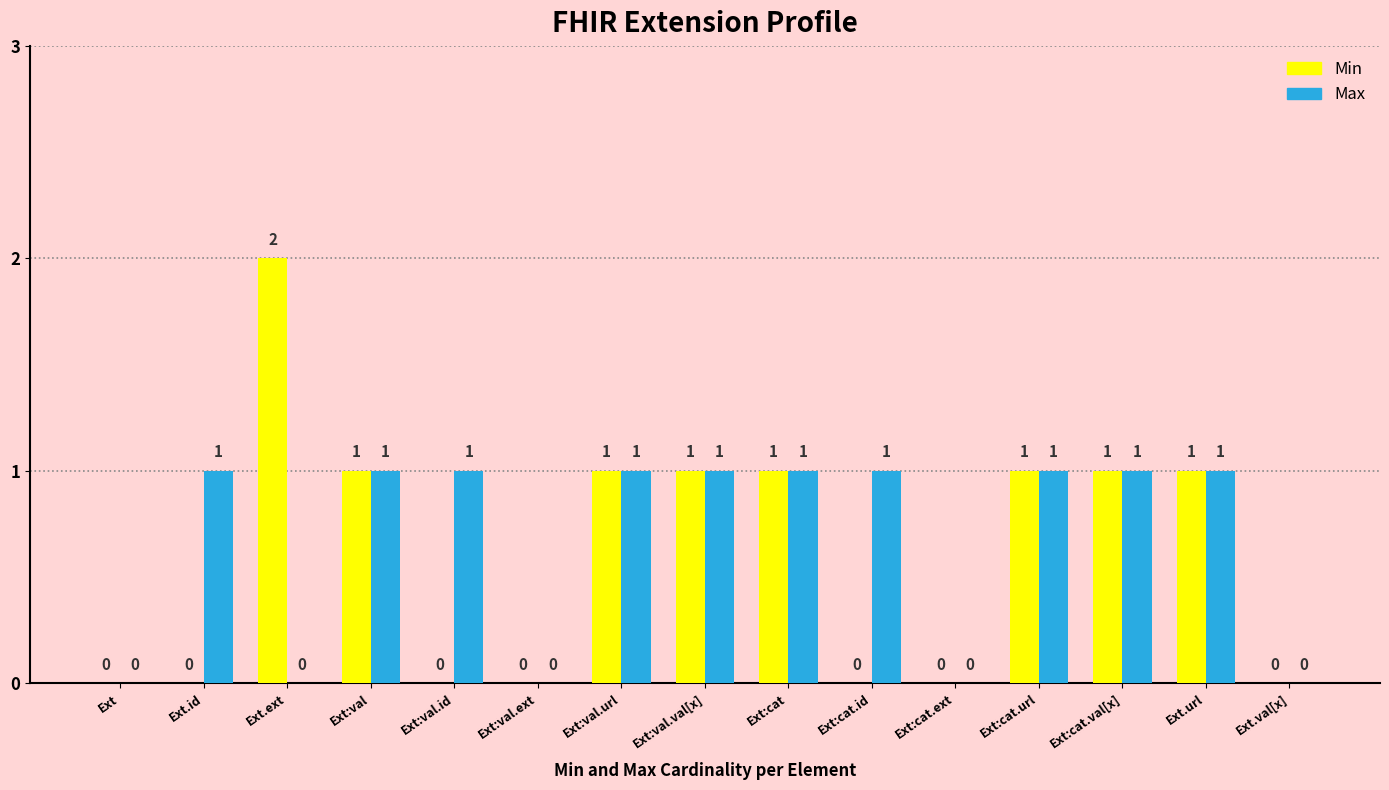

What is the sum of the Max values at Ext:val.url and Ext:cat.val[x]?

2